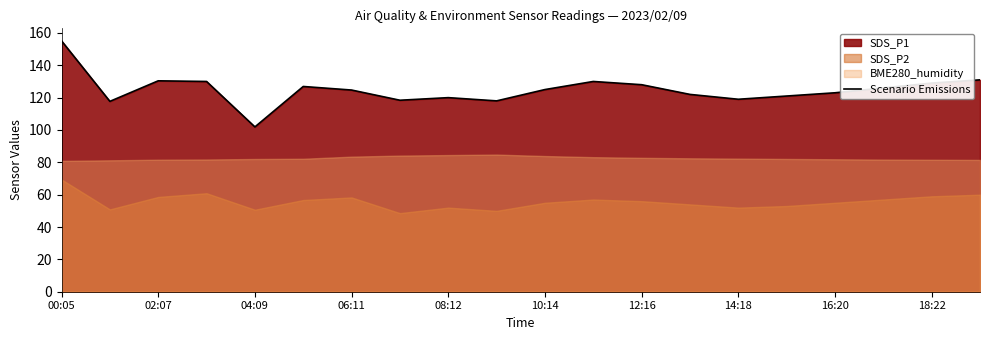

How many interior local valleys (lower than both neighbors) does the data have?

5